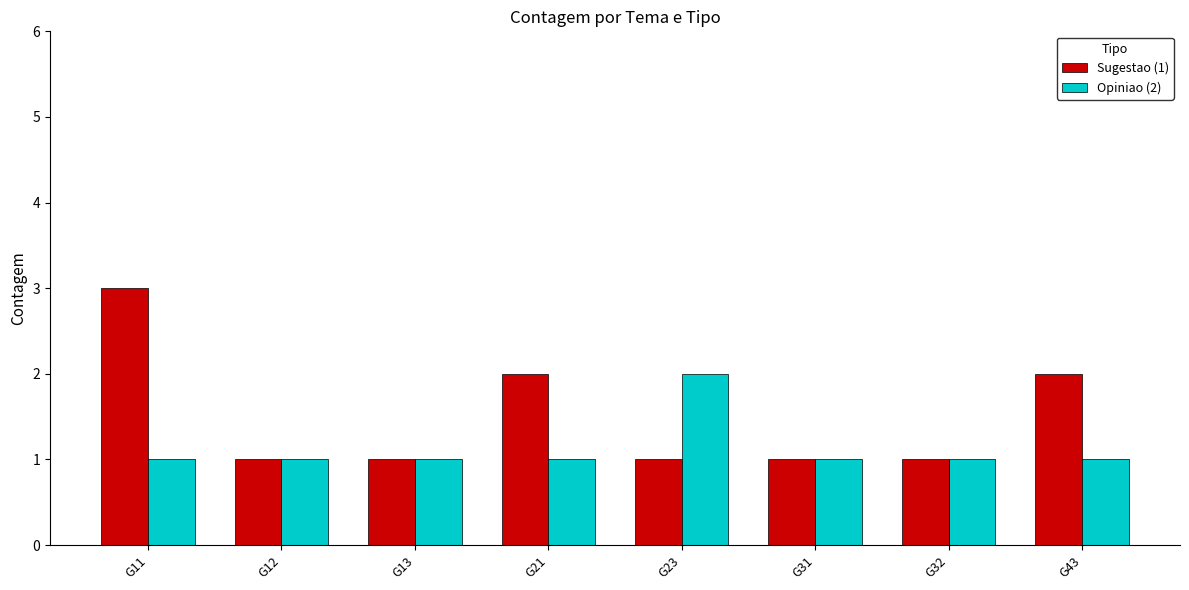

The value of Opiniao (2) at G21 is 1. True or false?

True